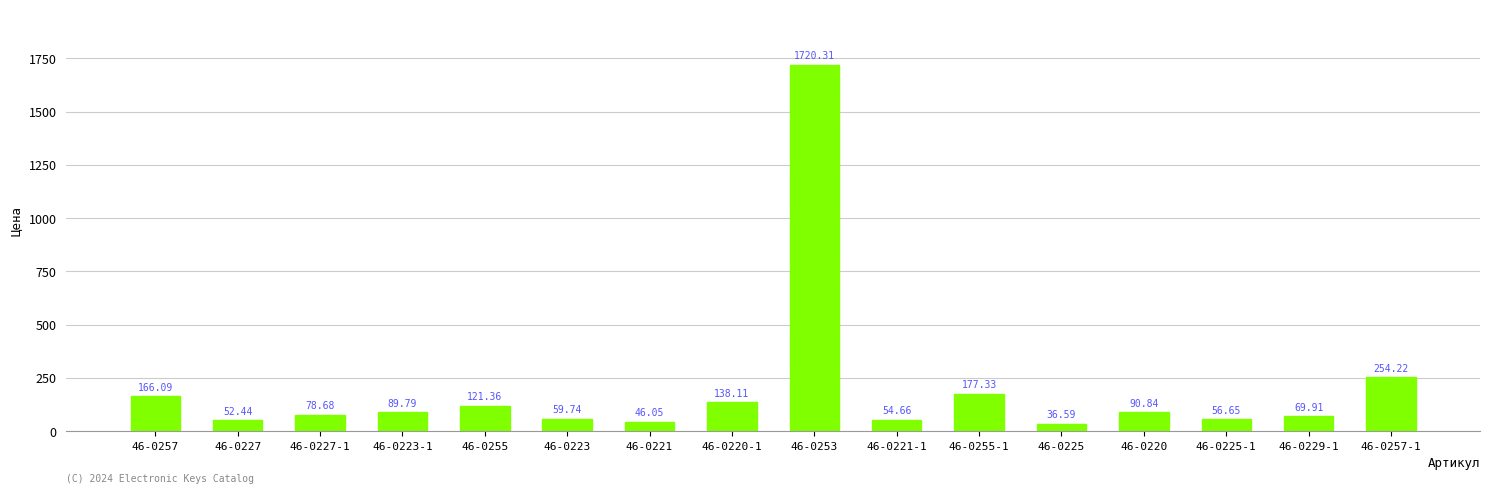

How many bars are there in total?

16